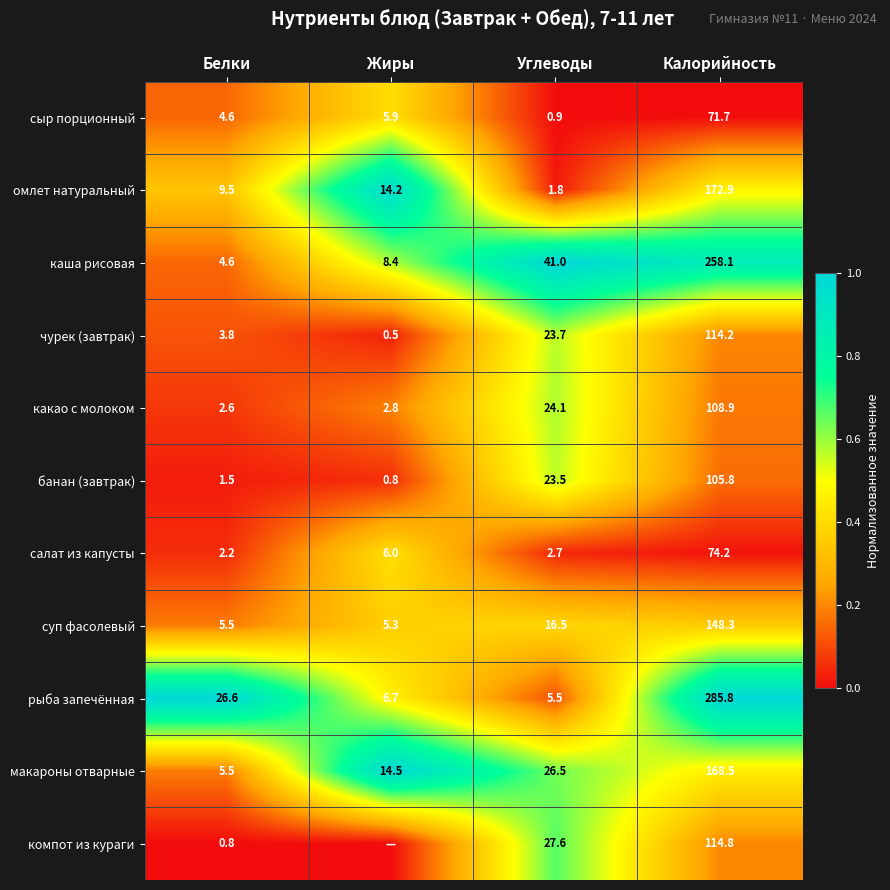

What is the average value of the каша рисовая series?

78.0